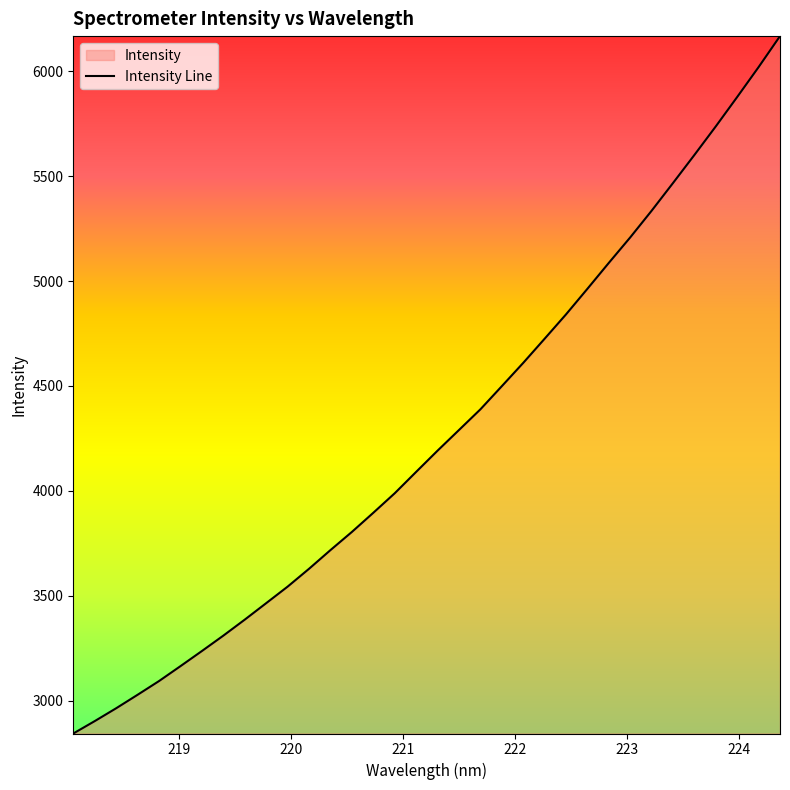

How many data points are less than 4191?

17